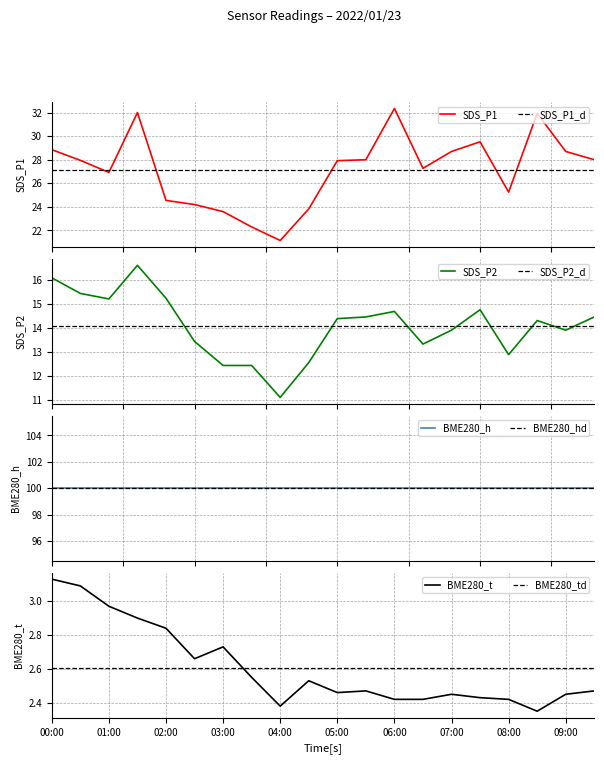

True or false: SDS_P2 has more than 1 points higher than both neighbors.

True